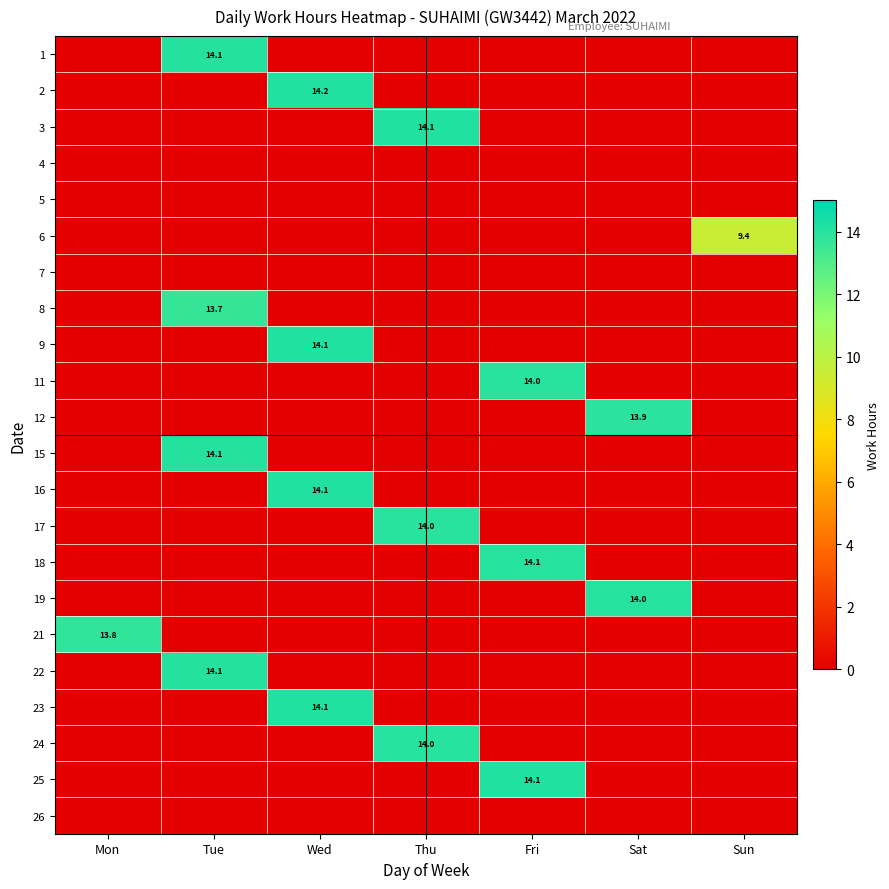

The value of 2 at Wed is 14.2. True or false?

True